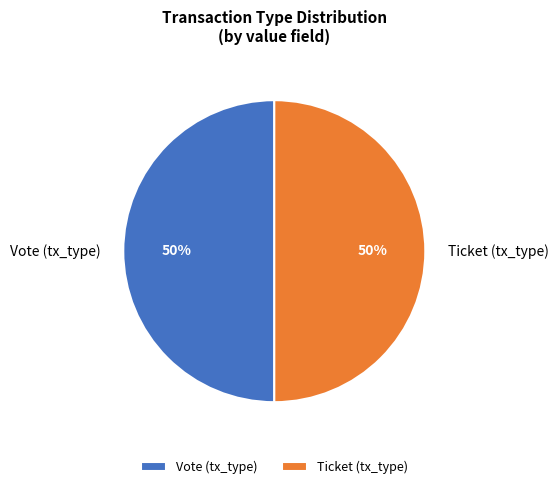

Is it true that Ticket (tx_type) is 56% of the pie?

False